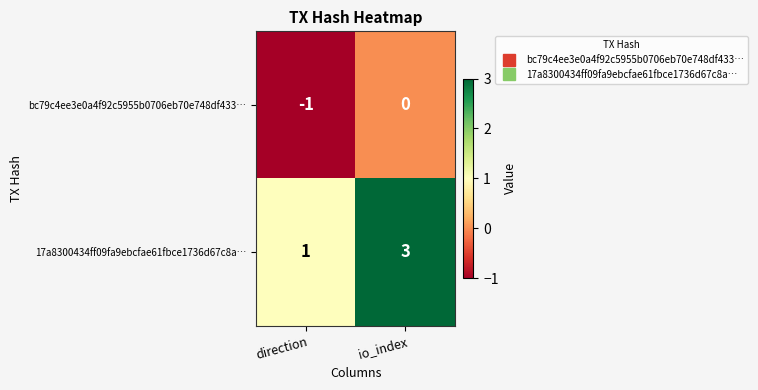

Reading left to right, what are all the values shown in this chart?

bc79c4ee3e0a4f92c5955b0706eb70e748df433…: direction=-1	io_index=0
17a8300434ff09fa9ebcfae61fbce1736d67c8a…: direction=1	io_index=3